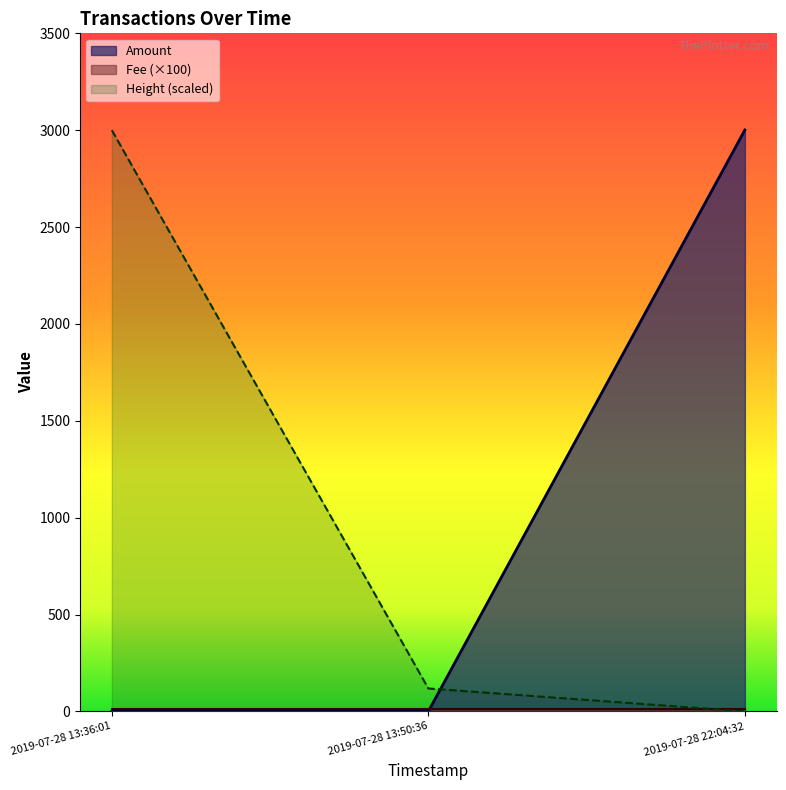

How many values in the Amount series exceed 0?

1